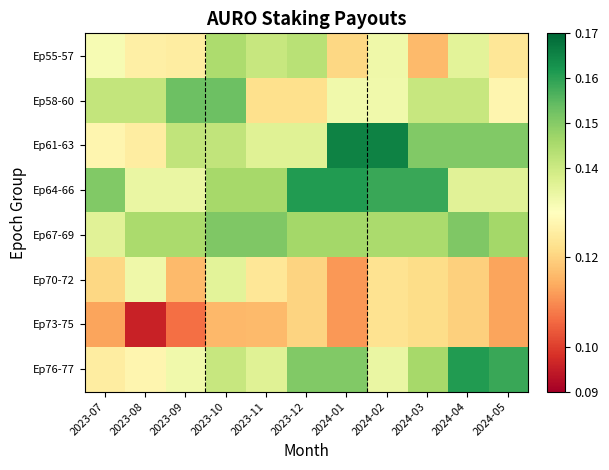

Which series has the largest total across all categories?

Ep64-66